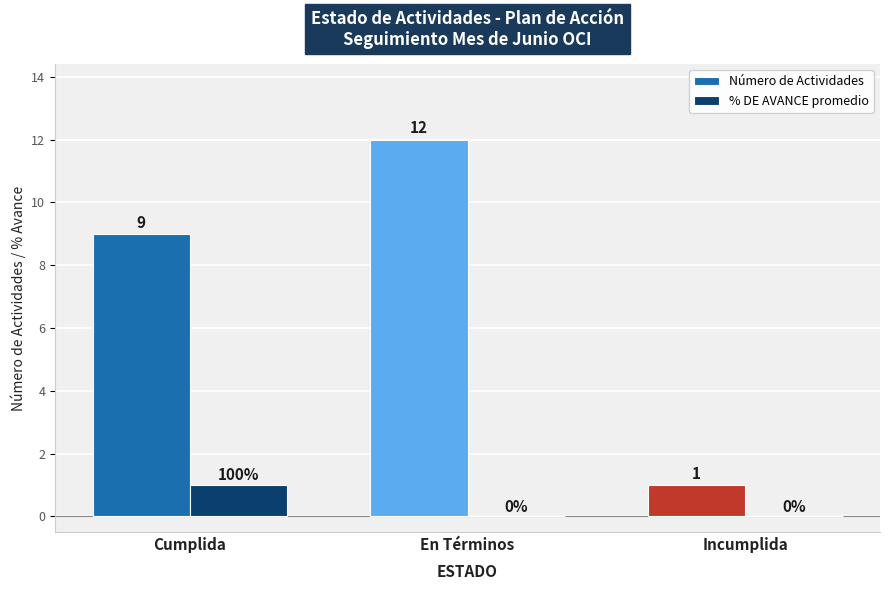

What are all the series names shown in the legend?

Número de Actividades, % DE AVANCE promedio